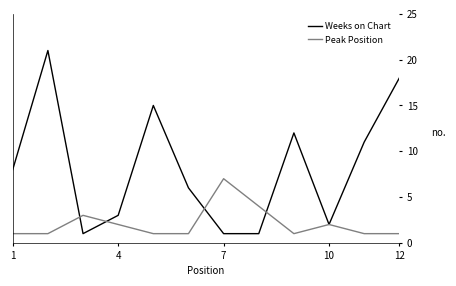

How many lines are shown in the chart?

2